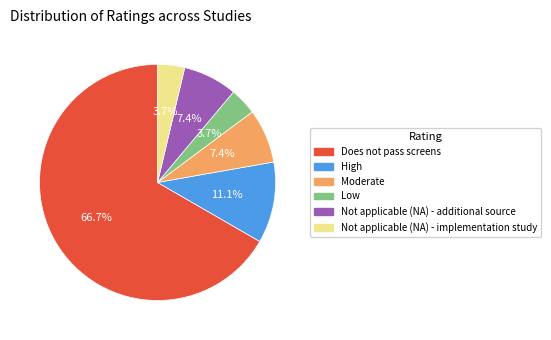

To the nearest percent, what is the combined percentage of Low and Moderate?

11%